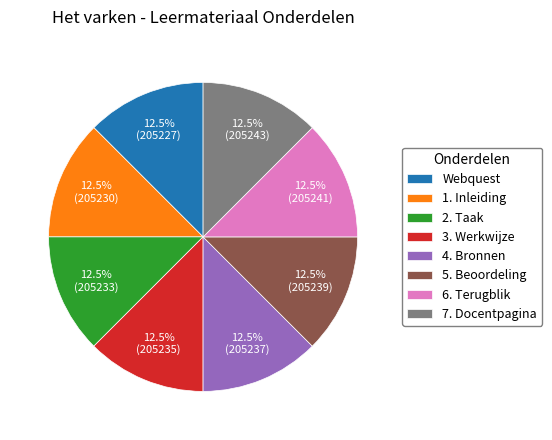

What percentage is NOT represented by 4. Bronnen?

87.5%